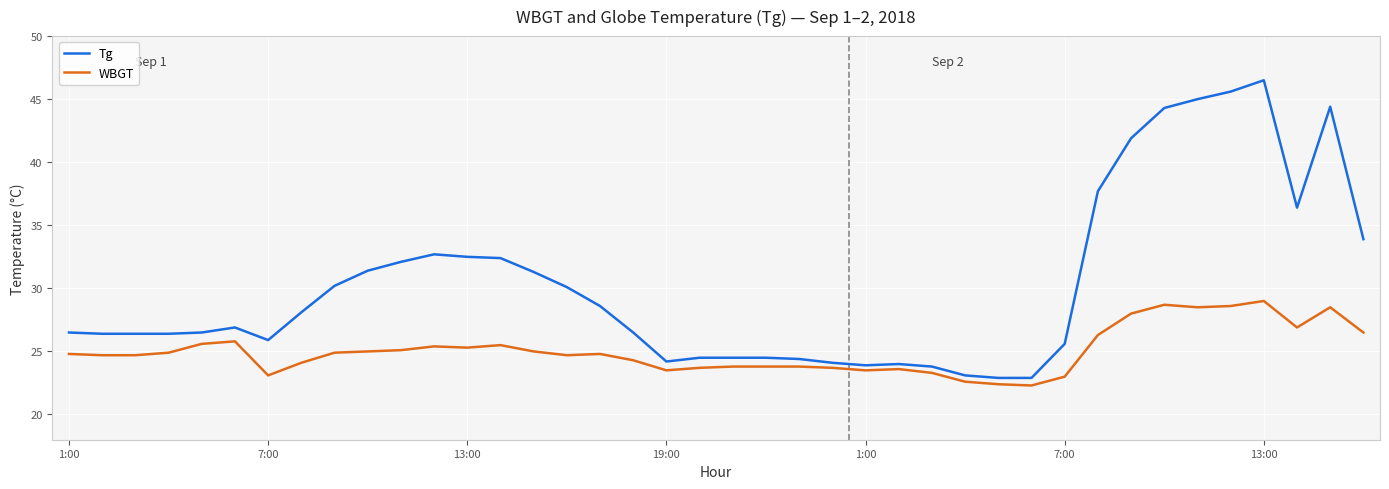

True or false: WBGT and Tg cross at least once.

False